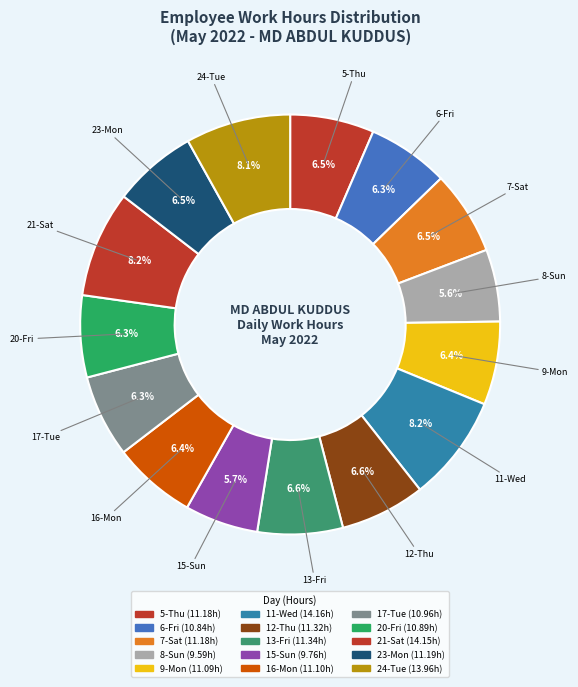

Is 23-Mon the majority of the pie?

No